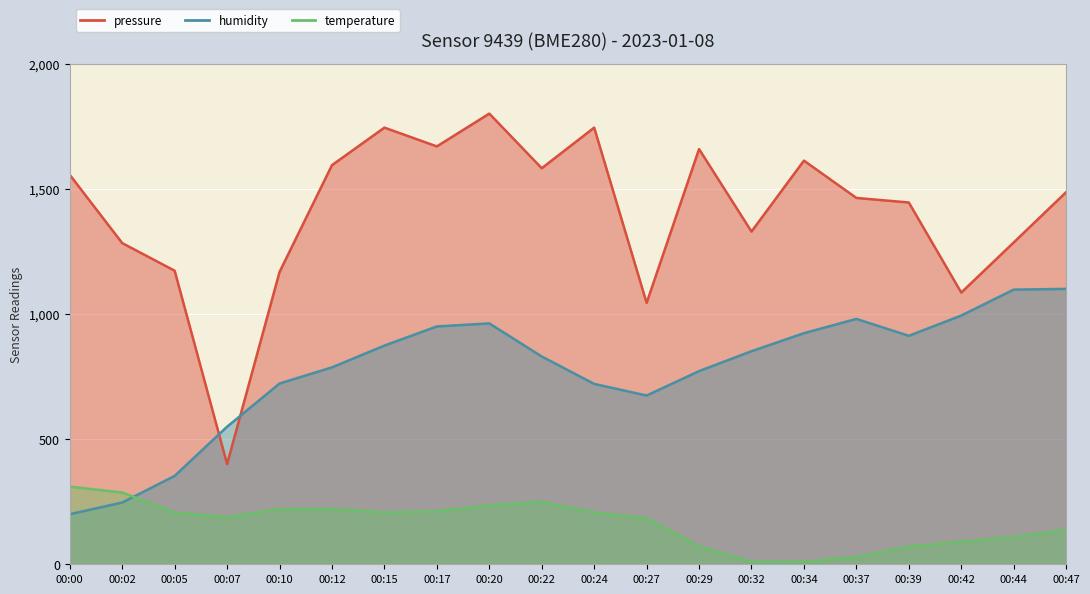

Which has a higher value, 00:27 or 00:42?

00:42